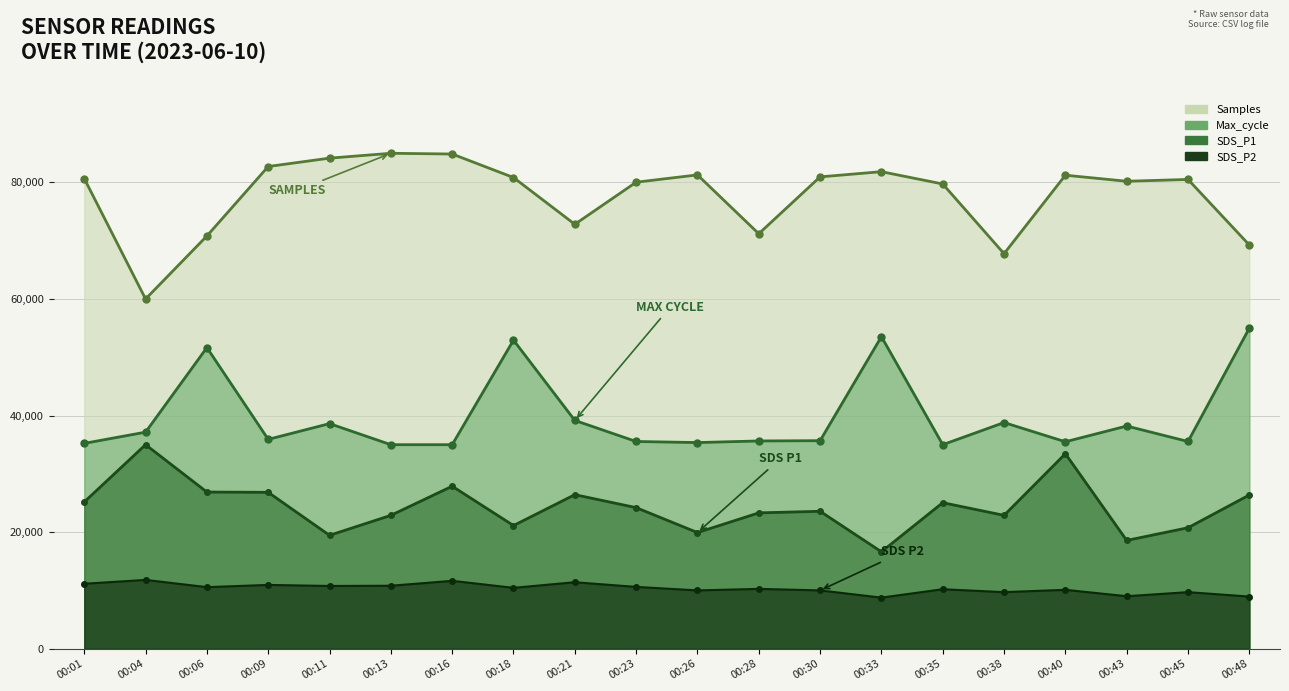

List the series in order of their peak value, lowest first.

SDS_P2, SDS_P1, Max_cycle, Samples